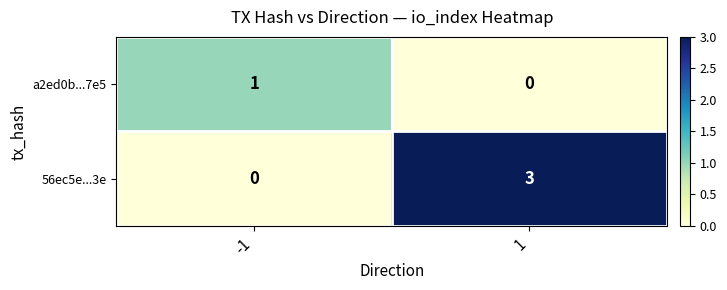

Is it true that a2ed0b...7e5 equals 0 at 1?

True